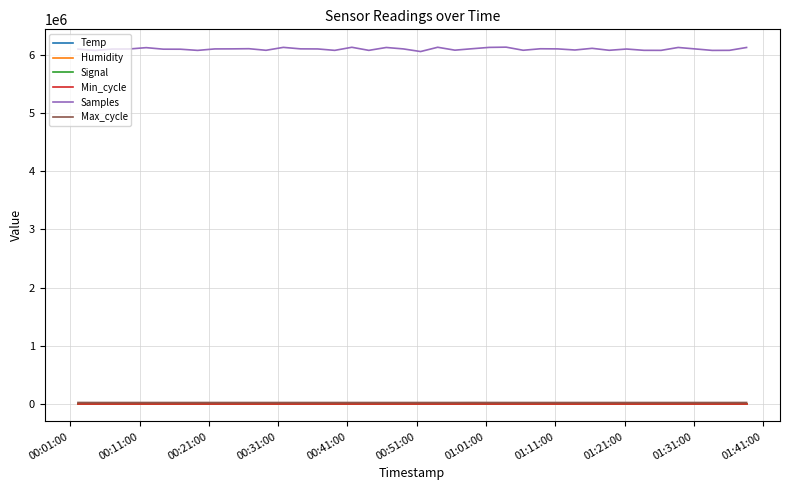

Which series has the widest spread of values?

Samples